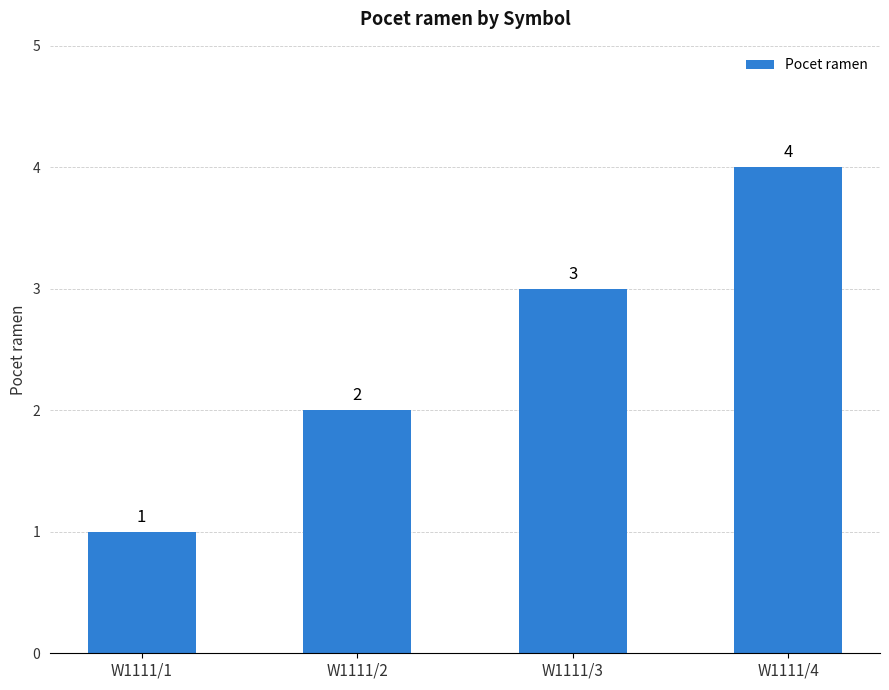

List the labels in order of value, smallest first.

W1111/1, W1111/2, W1111/3, W1111/4